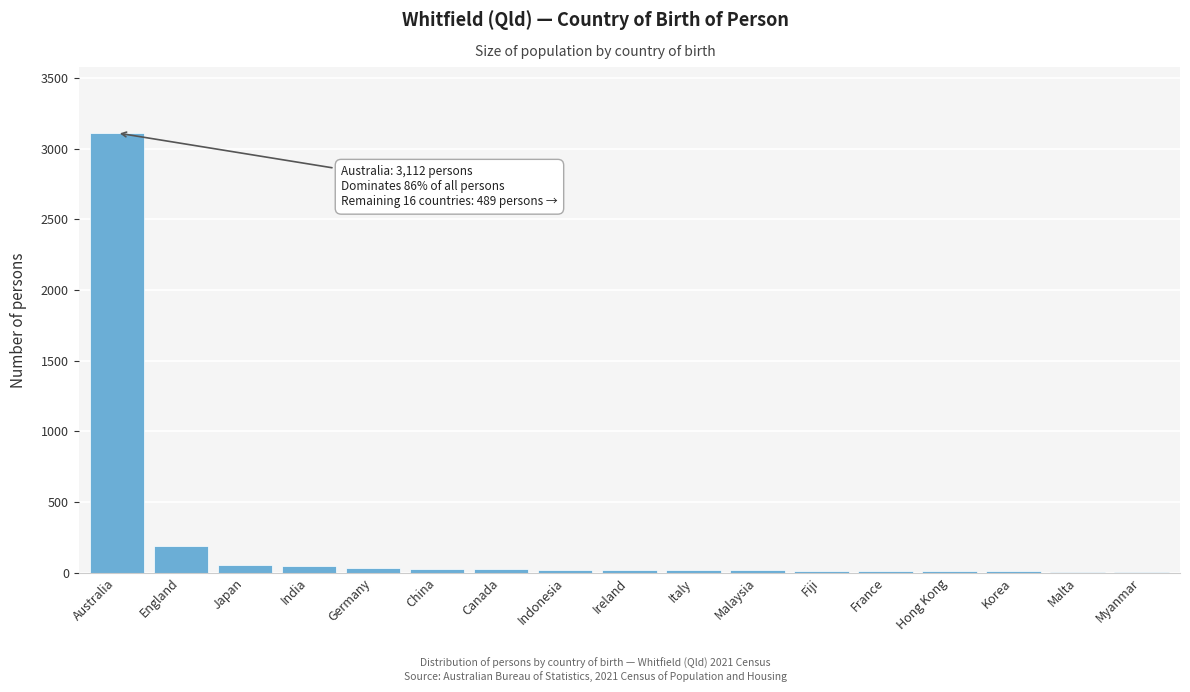

Which label corresponds to the largest value in the chart?

Australia